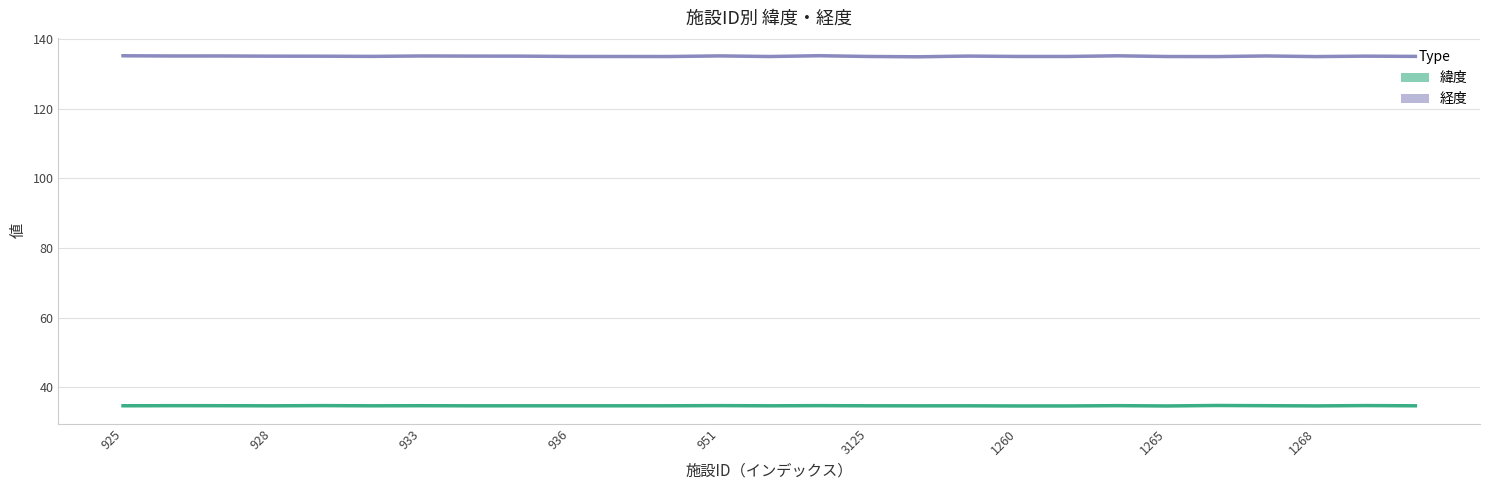

What is the approximate value of 緯度 at 925?

34.7